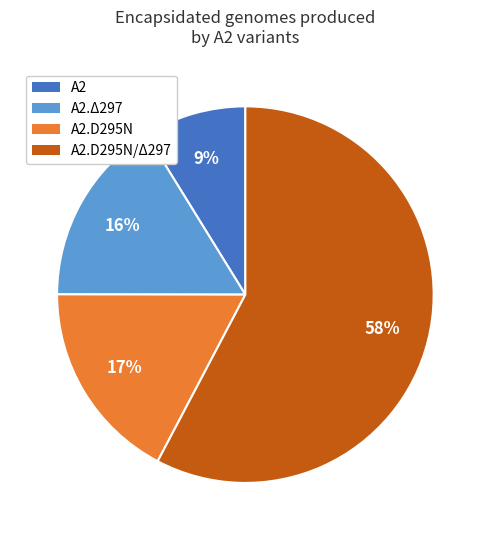

How many segments does this pie chart have?

4